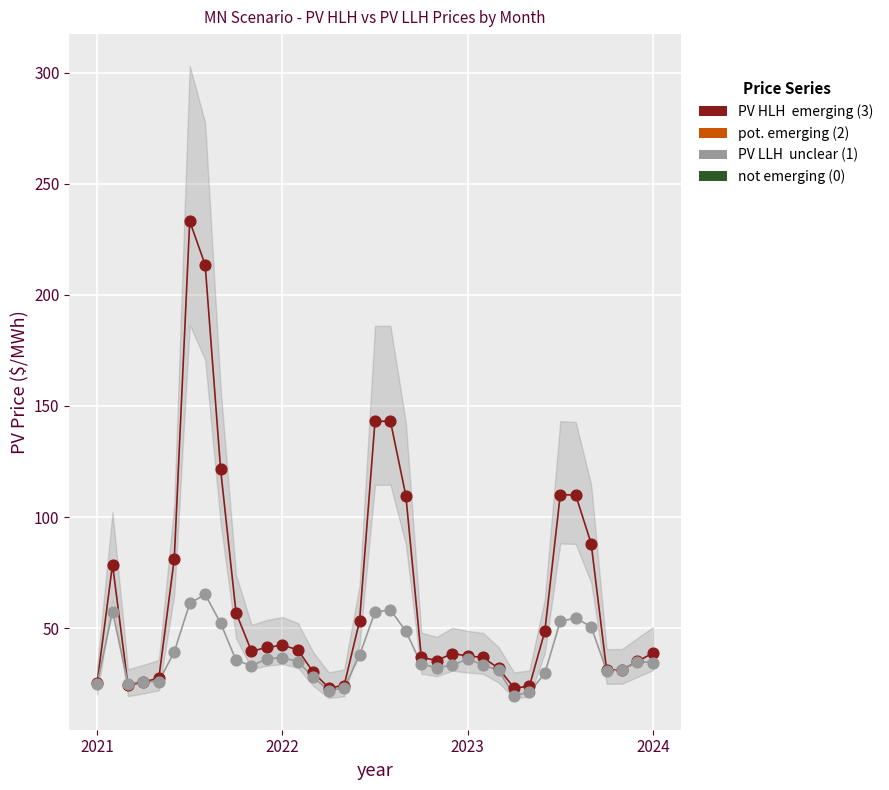

Across all series, what Y value is closest to 126?

121.5